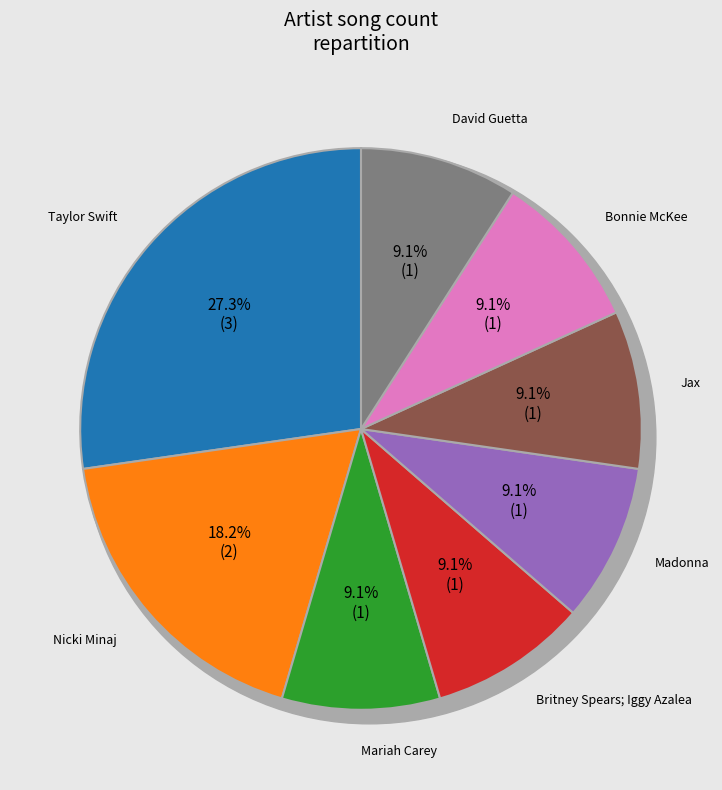

How many segments does this pie chart have?

8